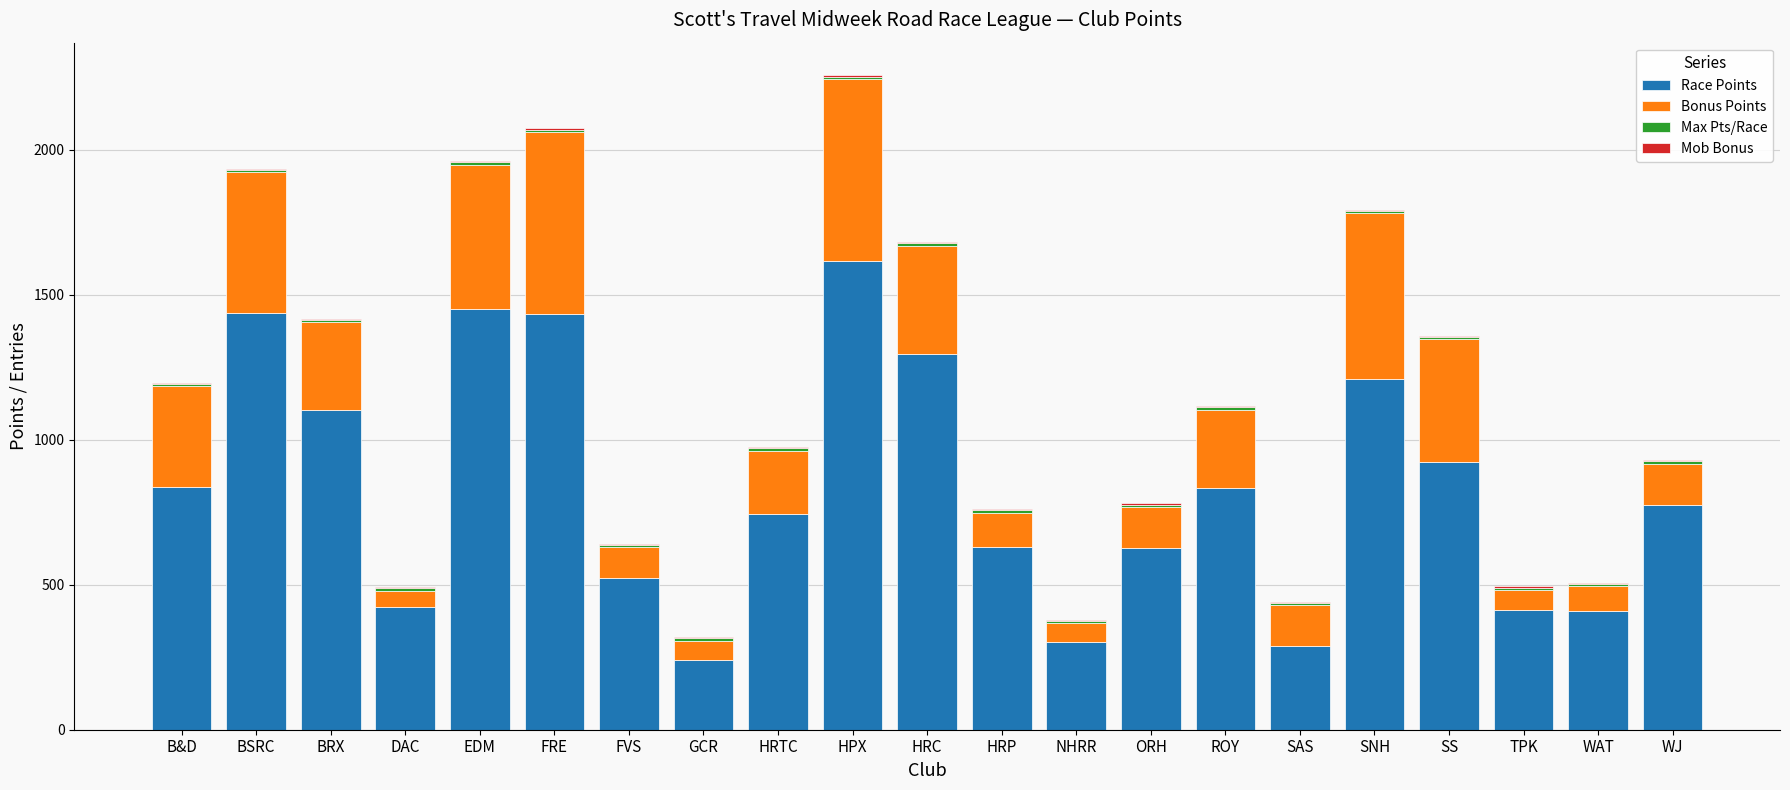

At which label does Race Points reach its peak?

HPX